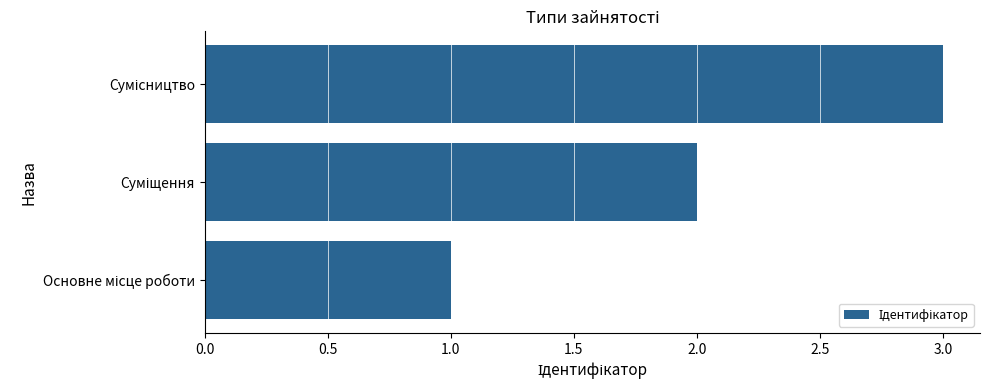

What is the maximum value shown in the chart?

3